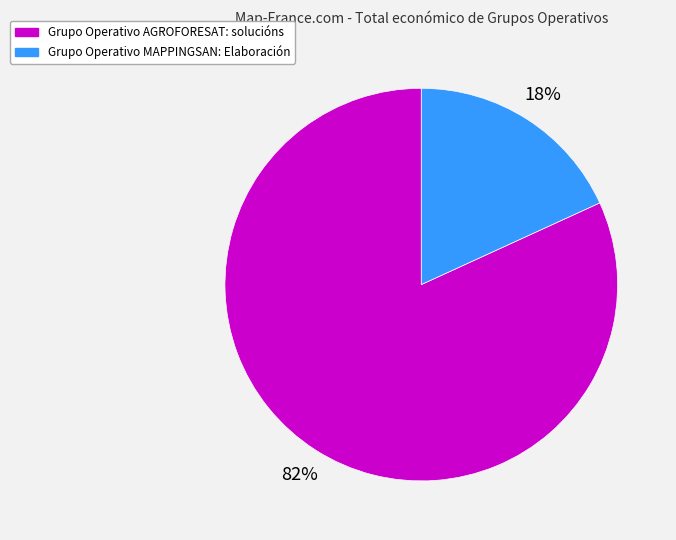

Rank the categories by value from lowest to highest.

Grupo Operativo MAPPINGSAN: Elaboración, Grupo Operativo AGROFORESAT: solucións